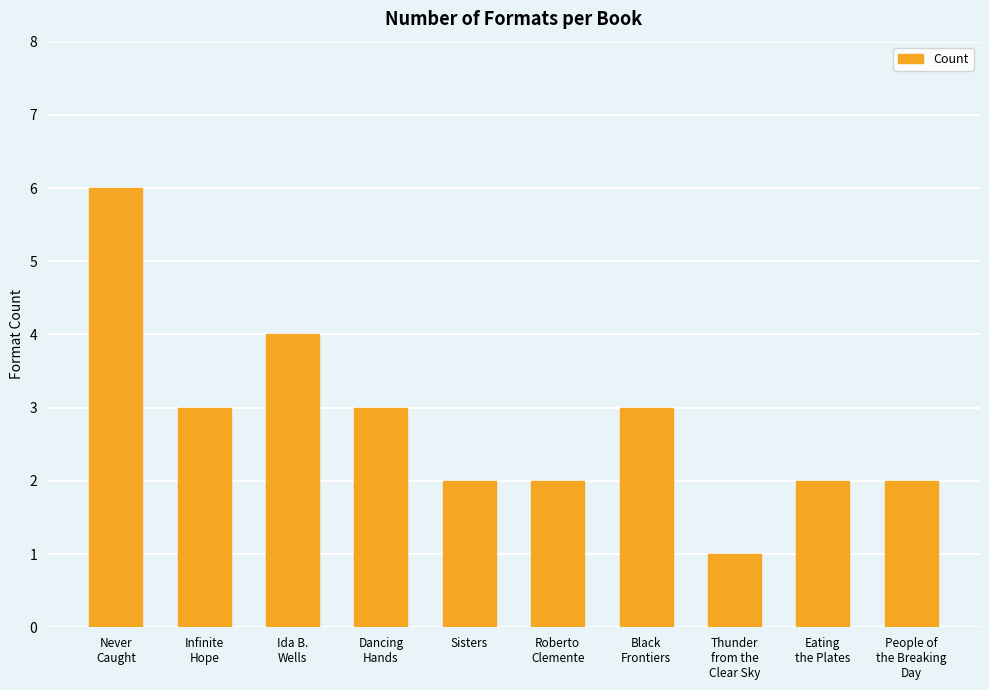

The value at Infinite
Hope is 3. True or false?

True